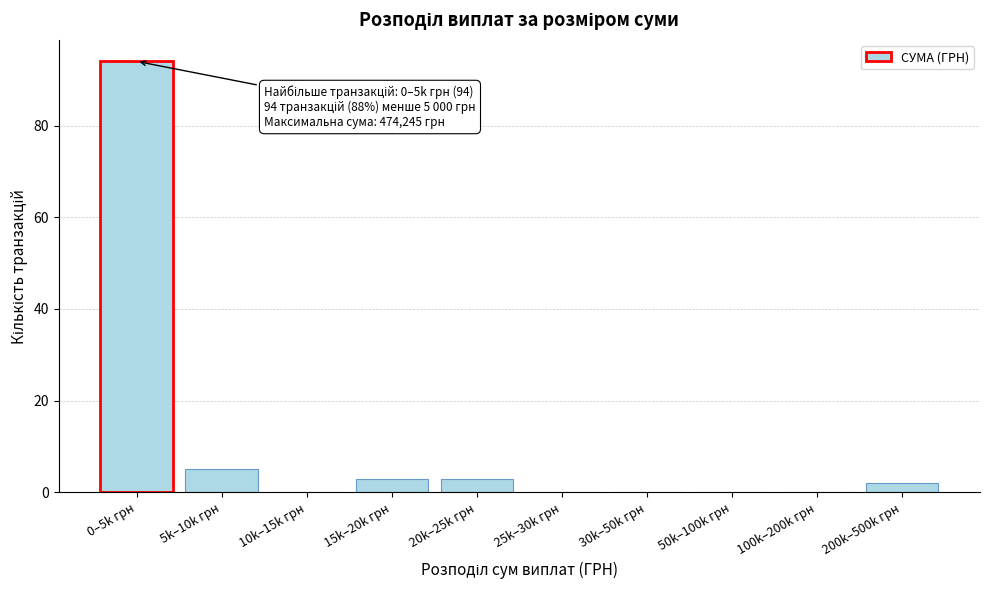

Reading left to right, what are all the values shown in this chart?

0–5k грн=94	5k–10k грн=5	10k–15k грн=0	15k–20k грн=3	20k–25k грн=3	25k–30k грн=0	30k–50k грн=0	50k–100k грн=0	100k–200k грн=0	200k–500k грн=2